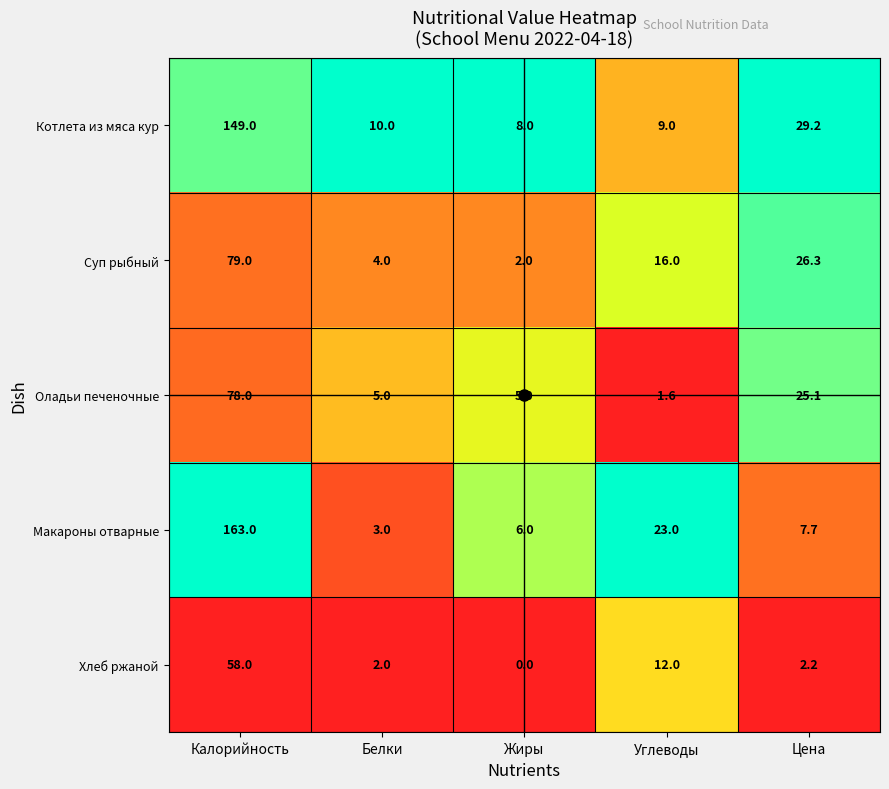

Which category has the lowest value across all series?

Жиры